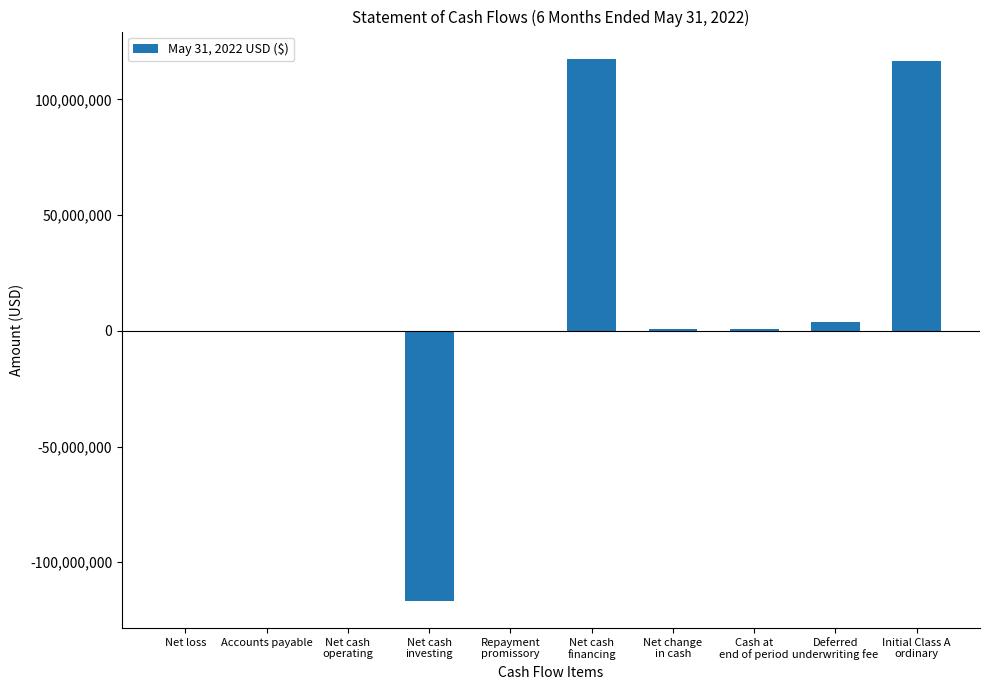

The chart shows a value of 116725000 at Initial Class A
ordinary. True or false?

True